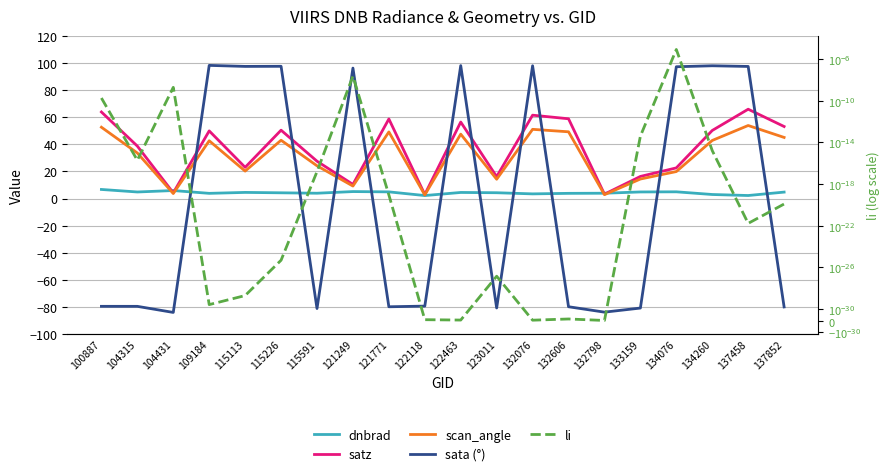

At how many categories does at least one series exceed 90?

9